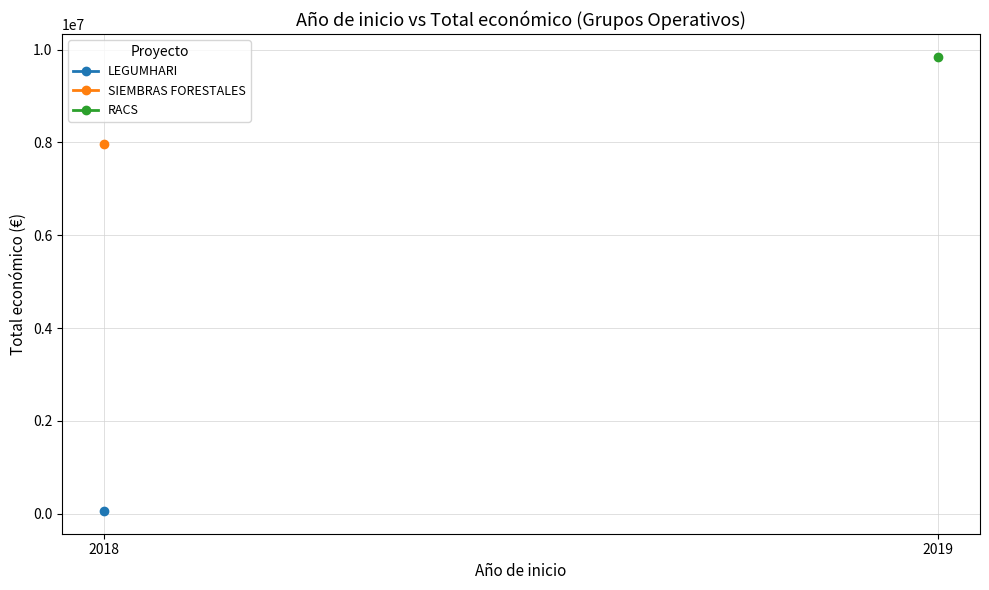

True or false: the data shows 14009938 at 2019.

False